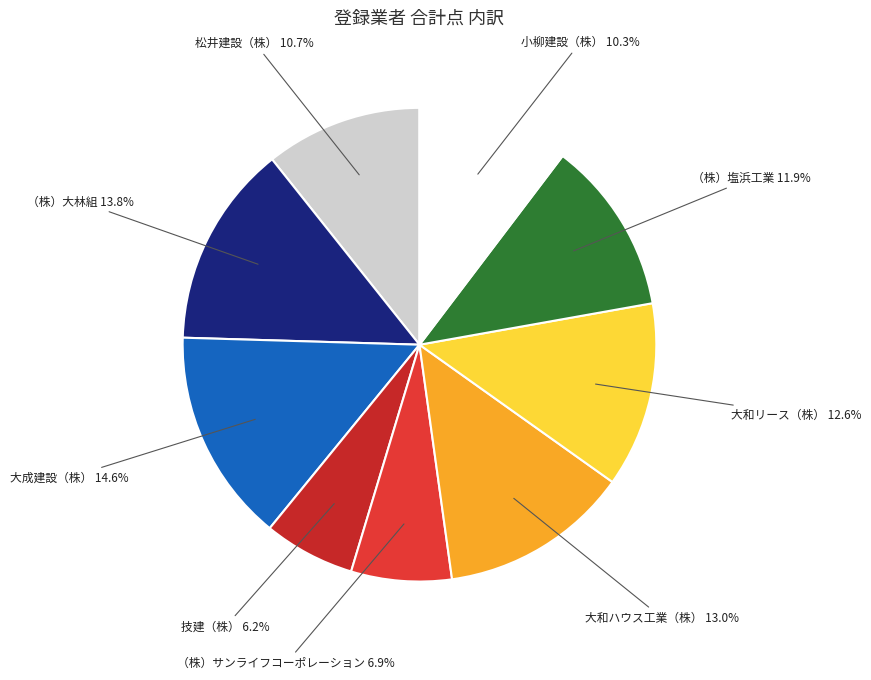

Count the number of slices in the pie.

9